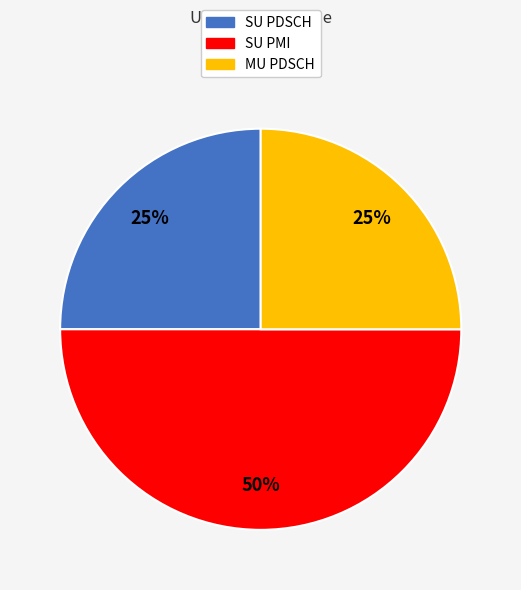

How many slices are in this pie chart?

3